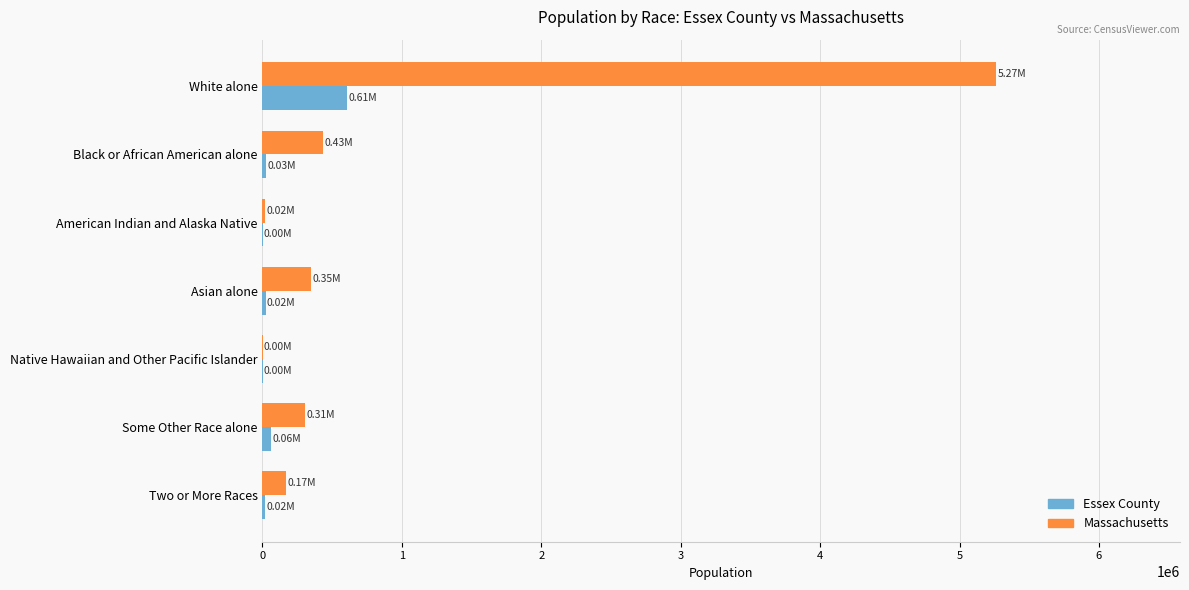

At which label does Essex County reach its peak?

White alone